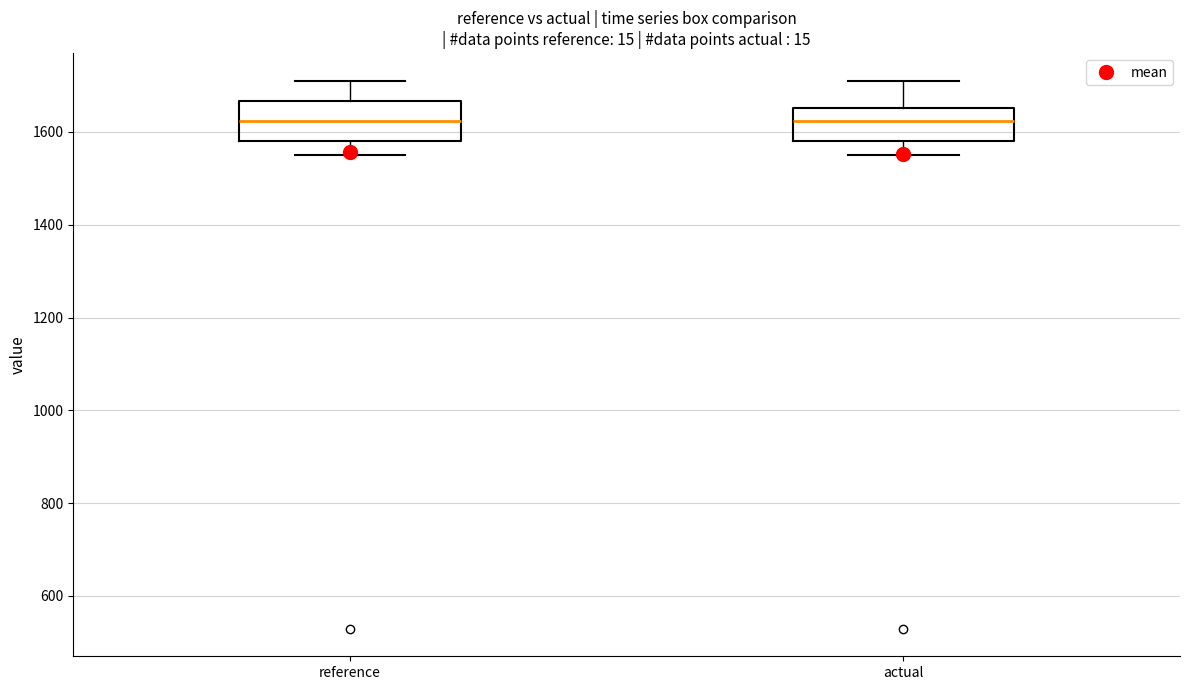

Reading left to right, read every box against the y-axis: the position of its median line, the range the box covers, and the ends of its whiskers. The values are not printed on the chart, so give them approximately, as read against the axis.

reference: median 1620, box 1580 to 1660, whiskers 1560 to 1720
actual: median 1620, box 1580 to 1660, whiskers 1560 to 1720